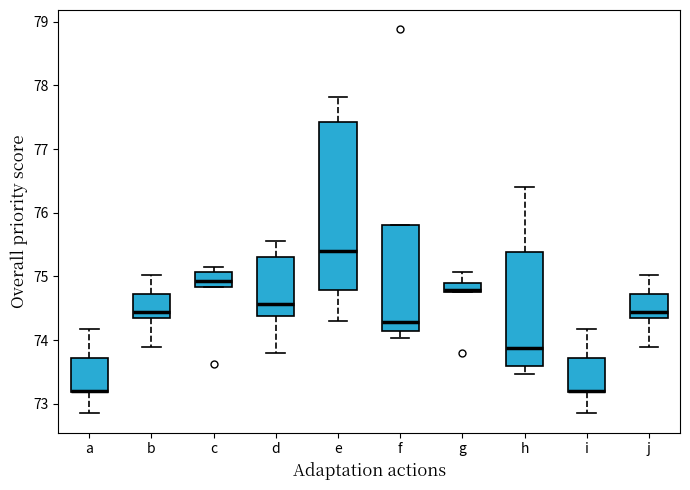

Reading left to right, transcribe this box plot: for each box, give where its median line is, the range the box spans, and where its two whiskers end, as read against the y-axis. The values are not printed on the chart, so give them approximately, as read against the axis.

a: median 73.2 (drawn on the box's lower edge), box 73.2 to 73.7, whiskers 72.9 to 74.2
b: median 74.5, box 74.4 to 74.7, whiskers 73.9 to 75.0
c: median 74.9, box 74.8 to 75.1, whiskers 74.8 to 75.2
d: median 74.6, box 74.4 to 75.3, whiskers 73.8 to 75.6
e: median 75.4, box 74.8 to 77.4, whiskers 74.3 to 77.8
f: median 74.3, box 74.2 to 75.8, whiskers 74.0 to 75.8
g: median 74.8 (just above the box's lower edge), box 74.8 to 74.9, whiskers 74.8 to 75.1
h: median 73.9, box 73.6 to 75.4, whiskers 73.5 to 76.4
i: median 73.2 (drawn on the box's lower edge), box 73.2 to 73.7, whiskers 72.9 to 74.2
j: median 74.5, box 74.4 to 74.7, whiskers 73.9 to 75.0